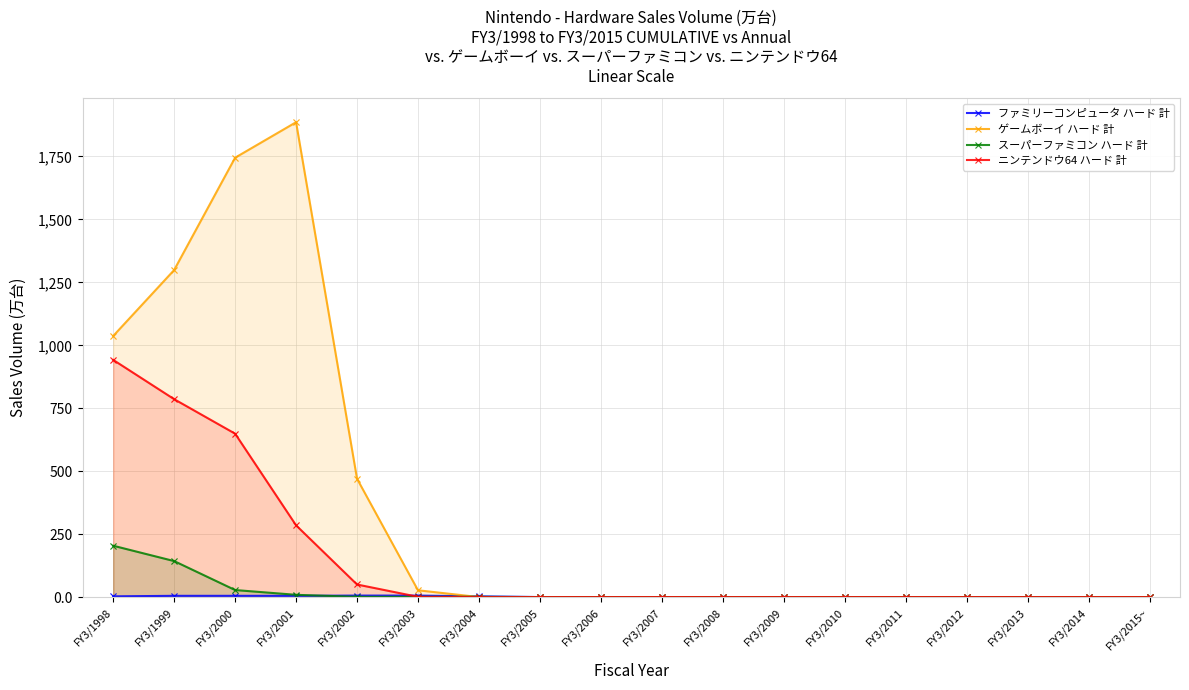

Which series contains the highest Y value?

ゲームボーイ ハード 計